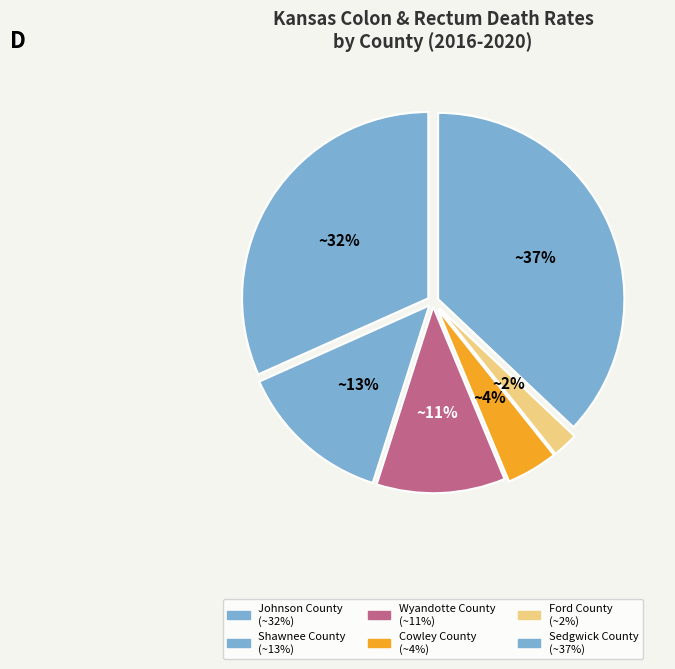

True or false: Sedgwick County accounts for 30% of the total.

False